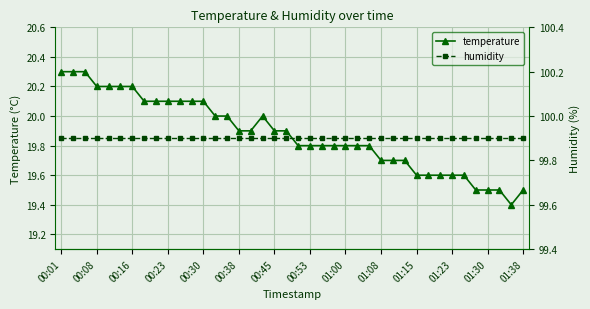

Which series has the widest spread of values?

temperature